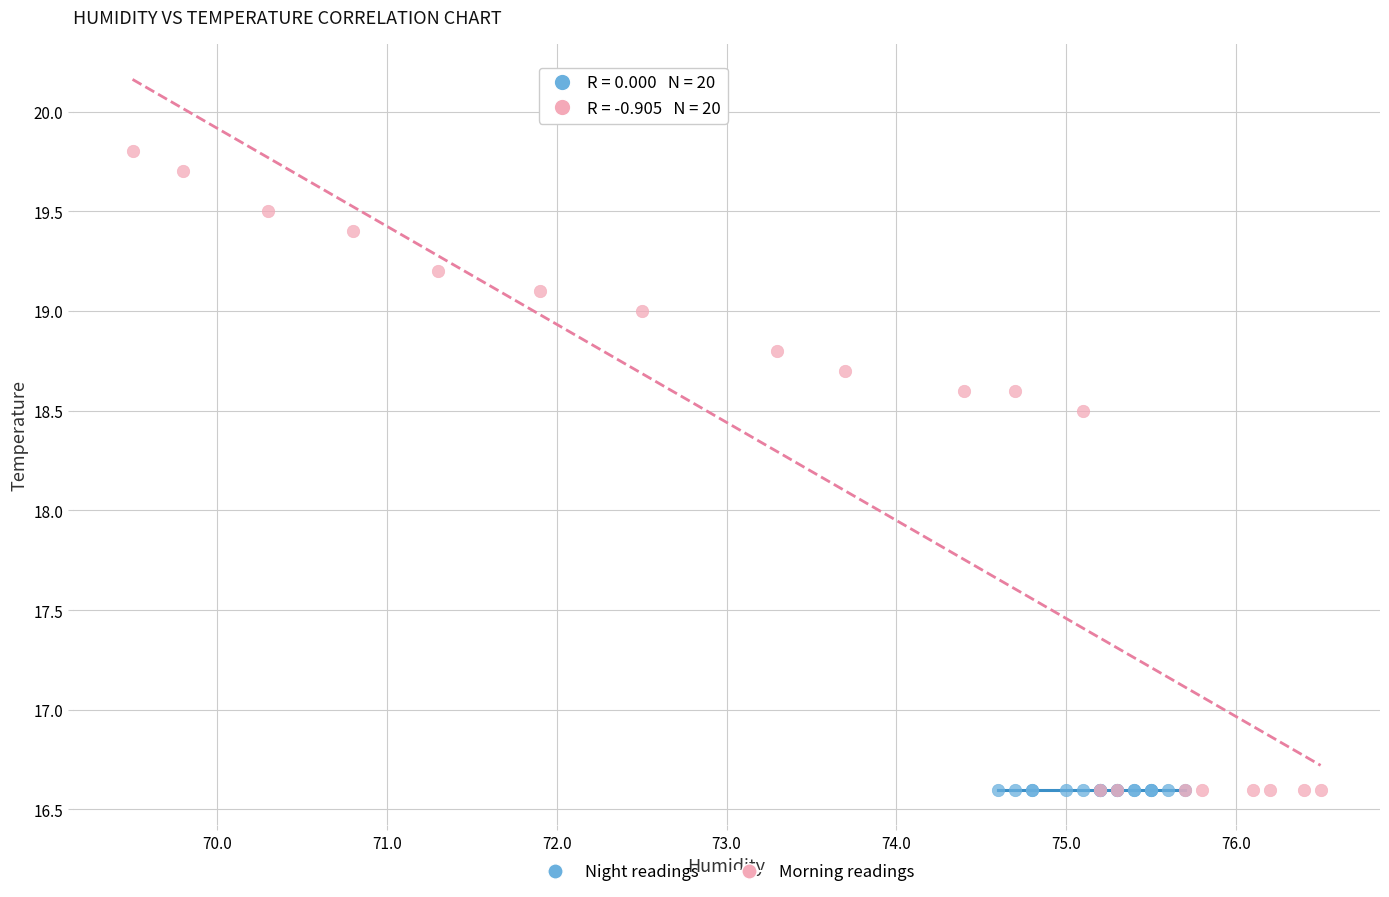

What are all the series names shown in the legend?

Night readings, Morning readings